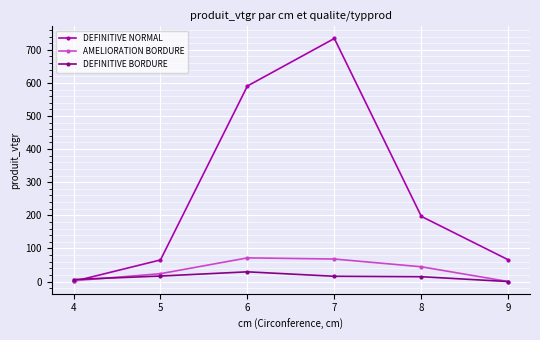

What is the greatest value displayed?

734.1